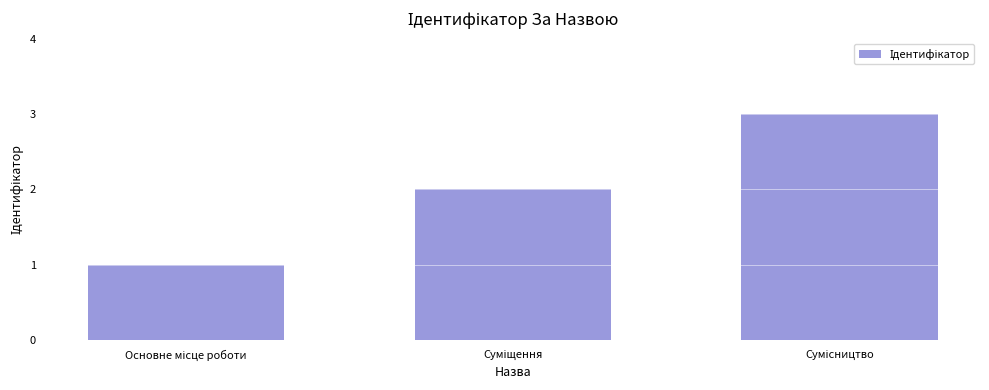

Does the chart contain stacked bars?

No